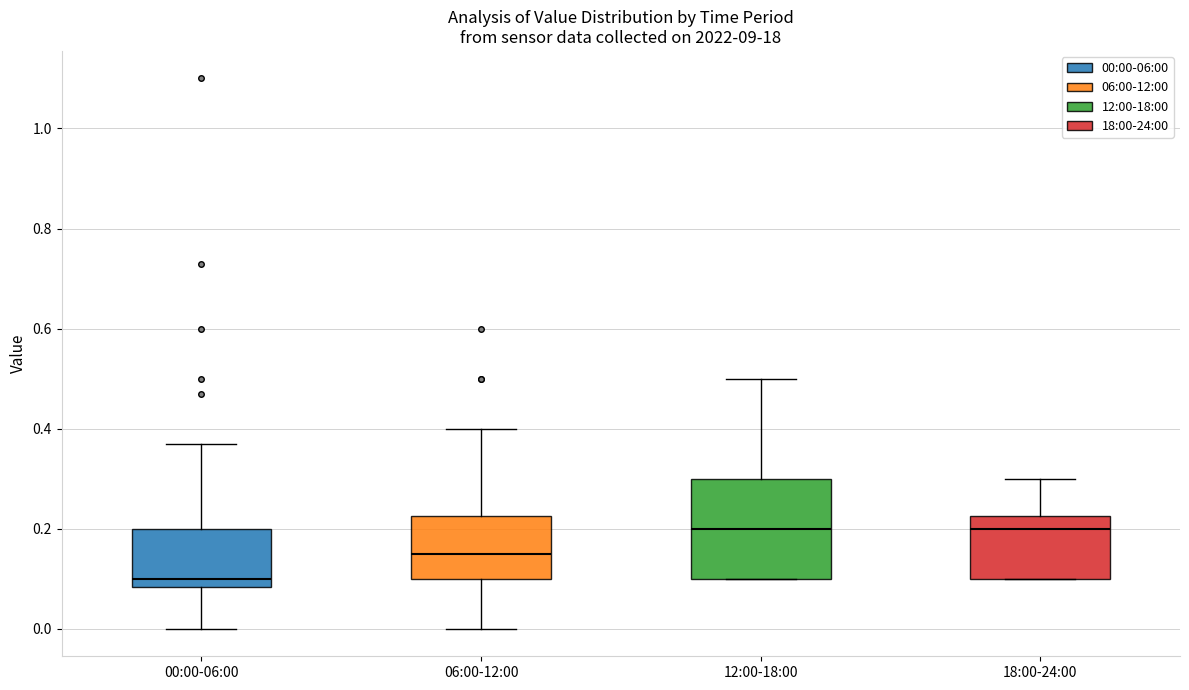

Reading left to right, transcribe this box plot: for each box, give where its median line is, the range the box spans, and where its two whiskers end, as read against the y-axis. The values are not printed on the chart, so give them approximately, as read against the axis.

00:00-06:00: median 0.10, box 0.08 to 0.20, whiskers 0.00 to 0.38
06:00-12:00: median 0.16, box 0.10 to 0.22, whiskers 0.00 to 0.40
12:00-18:00: median 0.20, box 0.10 to 0.30, whiskers 0.10 to 0.50
18:00-24:00: median 0.20, box 0.10 to 0.22, whiskers 0.10 to 0.30